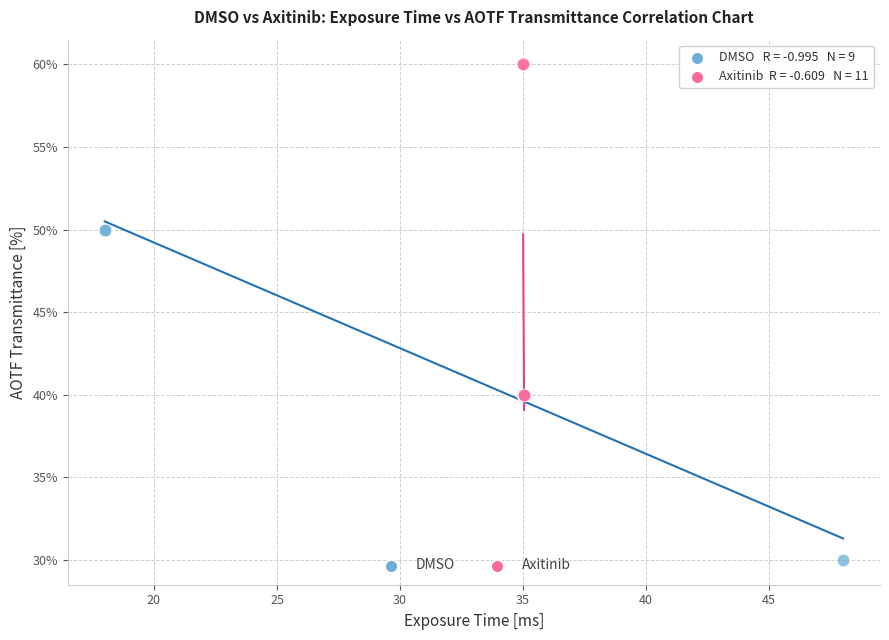

What are all the series names shown in the legend?

DMSO, Axitinib